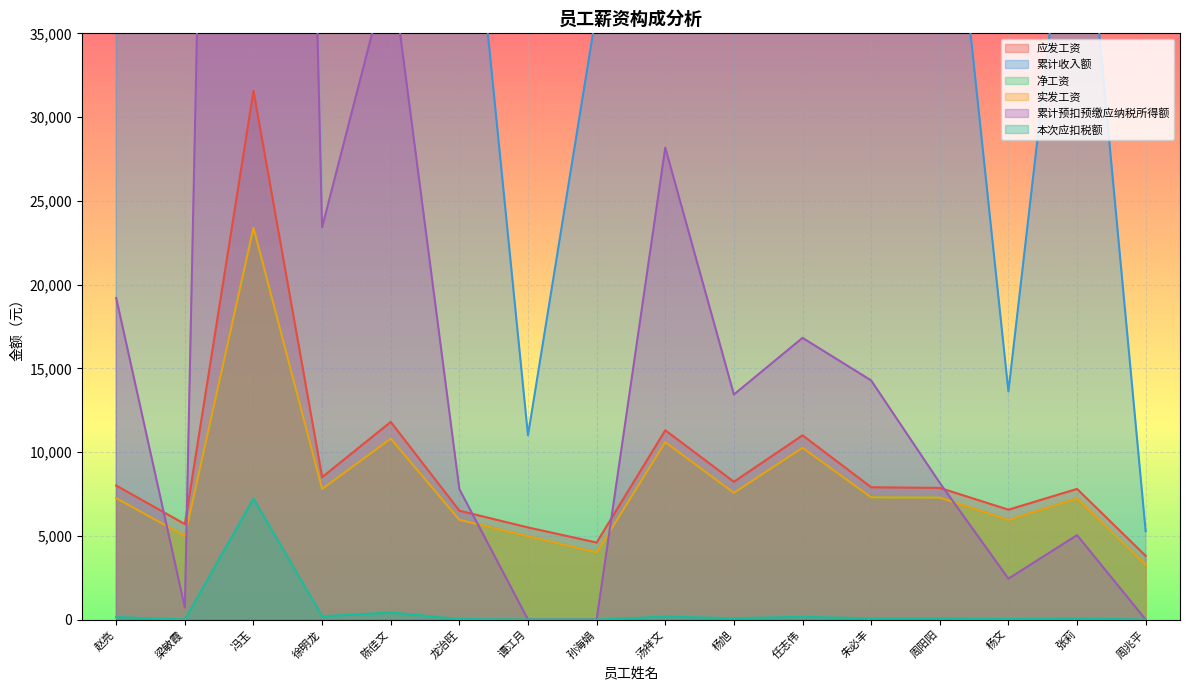

Which has a higher value, 赵亮 or 周兆平?

赵亮